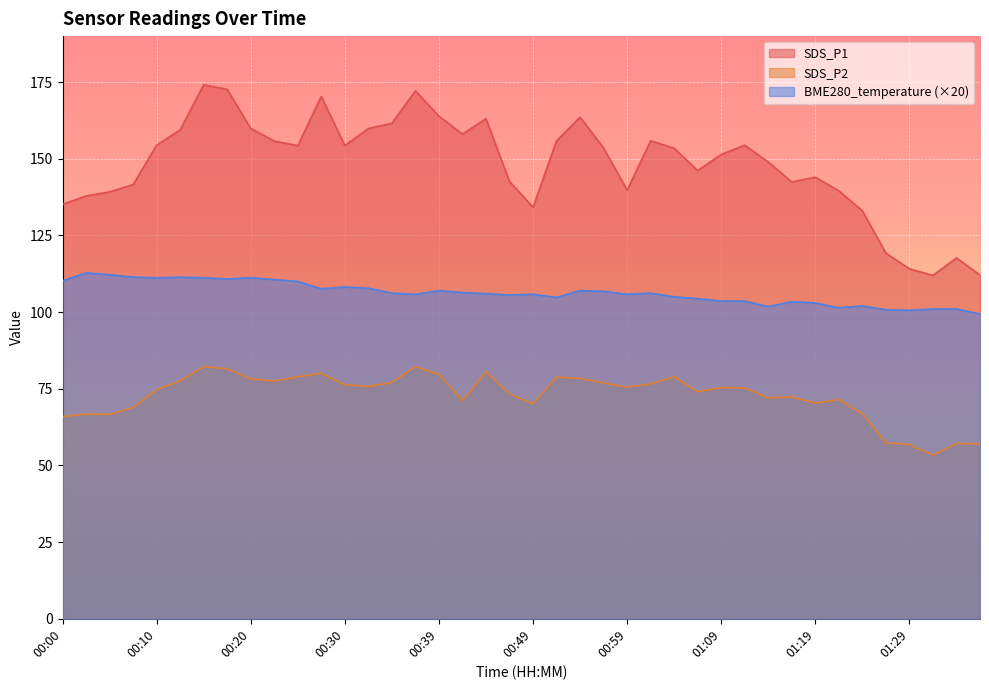

True or false: BME280_temperature and SDS_P1 cross at least once.

False